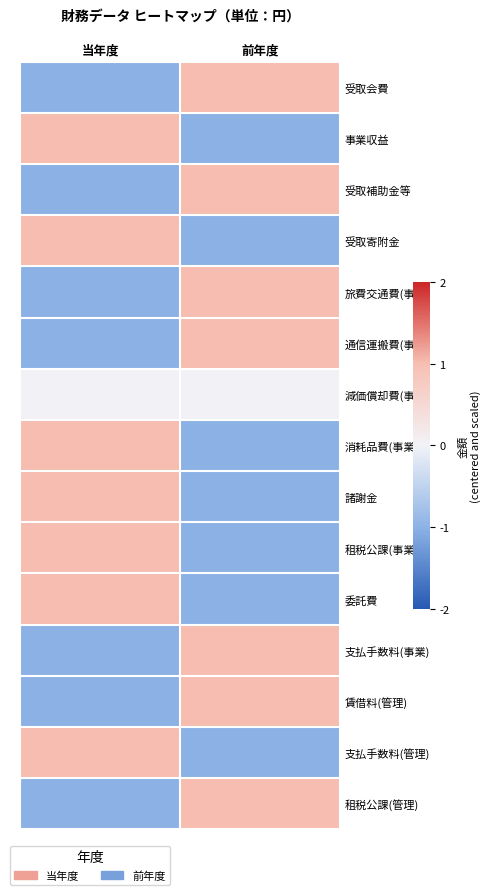

Rank the series at 当年度 from highest to lowest value.

事業収益, 受取寄附金, 消耗品費(事業), 諸謝金, 租税公課(事業), 委託費, 支払手数料(管理), 減価償却費(事業), 受取会費, 受取補助金等, 旅費交通費(事業), 通信運搬費(事業), 支払手数料(事業), 賃借料(管理), 租税公課(管理)